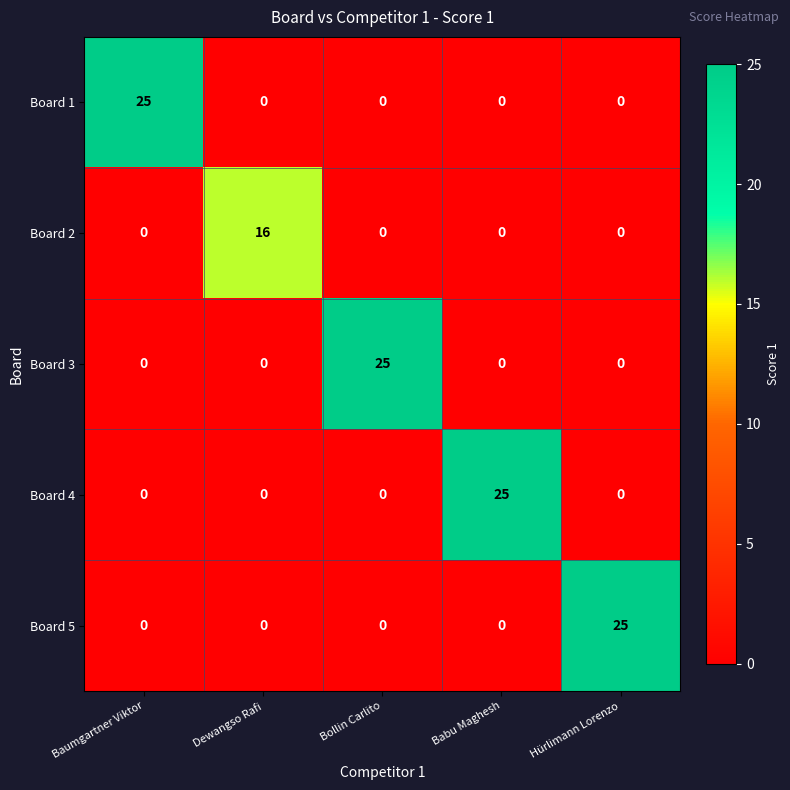

What is the average value of the Board 4 series?

5